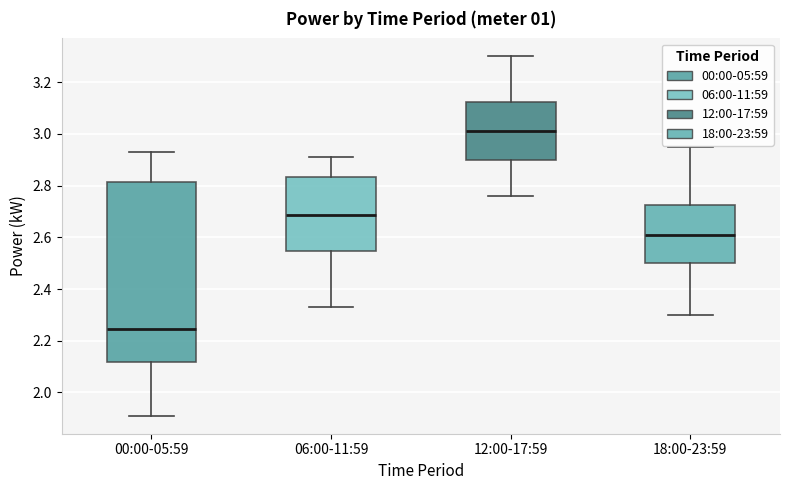

Reading left to right, read every box against the y-axis: the position of its median line, the range the box covers, and the ends of its whiskers. The values are not printed on the chart, so give them approximately, as read against the axis.

00:00-05:59: median 2.24, box 2.12 to 2.82, whiskers 1.92 to 2.94
06:00-11:59: median 2.68, box 2.54 to 2.84, whiskers 2.34 to 2.92
12:00-17:59: median 3.02, box 2.90 to 3.12, whiskers 2.76 to 3.30
18:00-23:59: median 2.62, box 2.50 to 2.72, whiskers 2.30 to 2.96